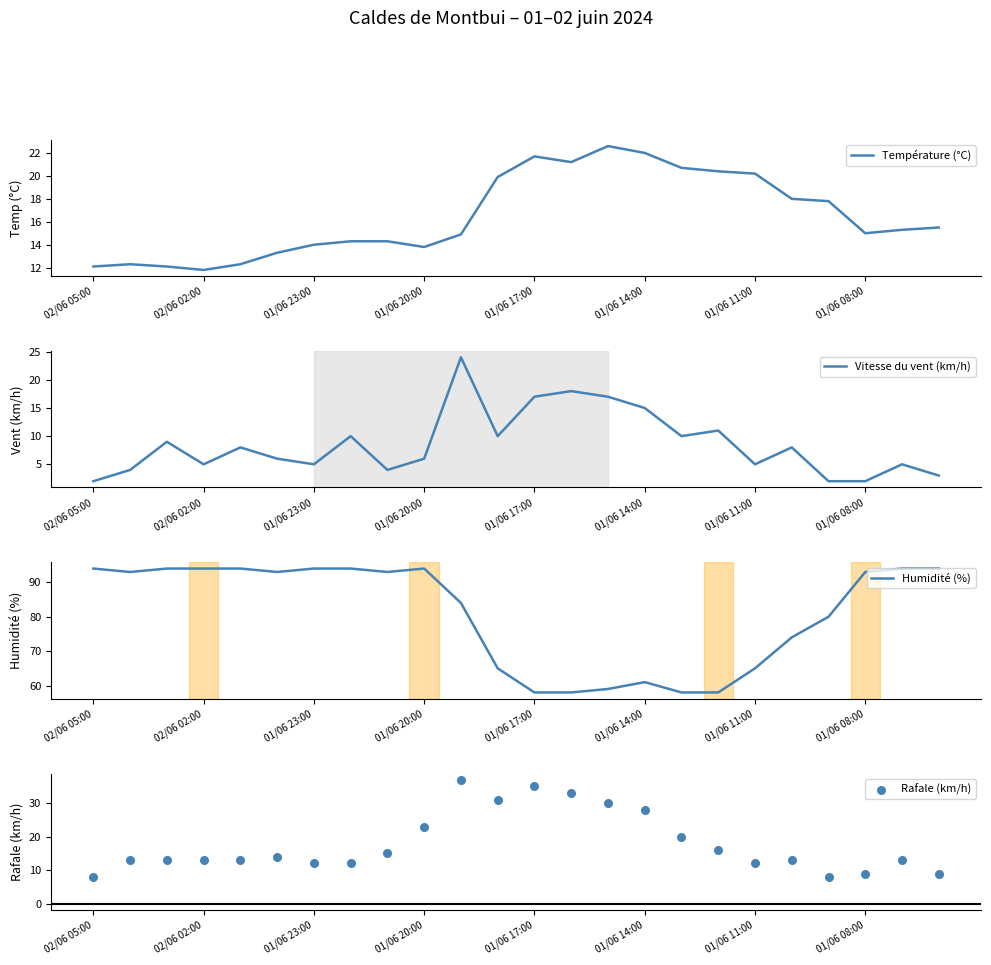

Which series contains the highest Y value?

Humidité (%)